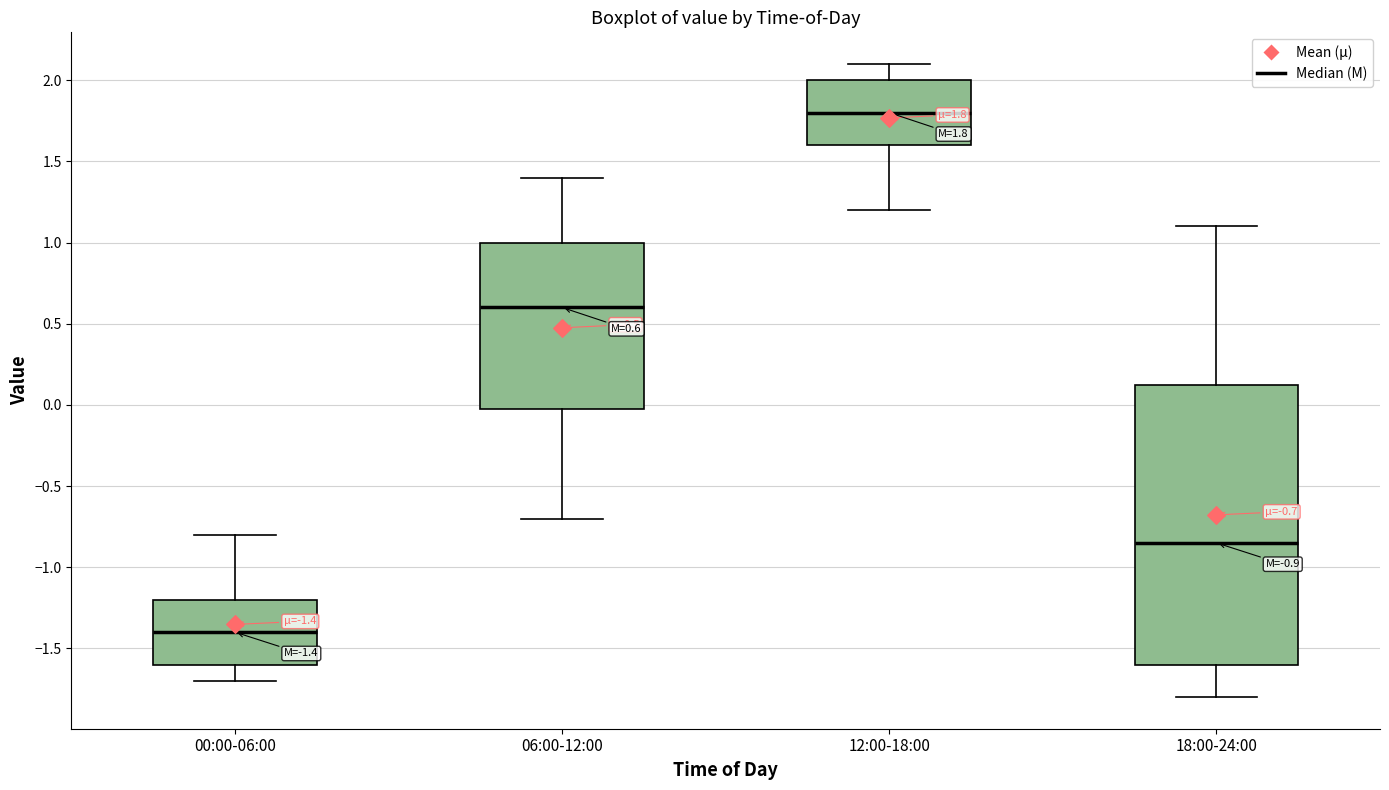

Which box has the lowest median line?

00:00-06:00